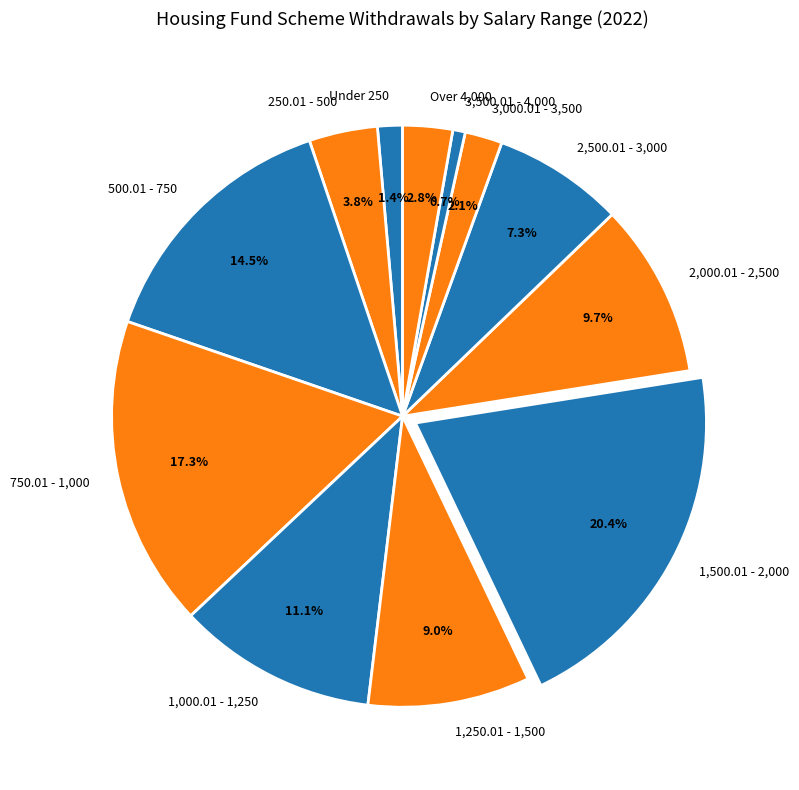

Which category has the smallest portion of the pie?

3,500.01 - 4,000